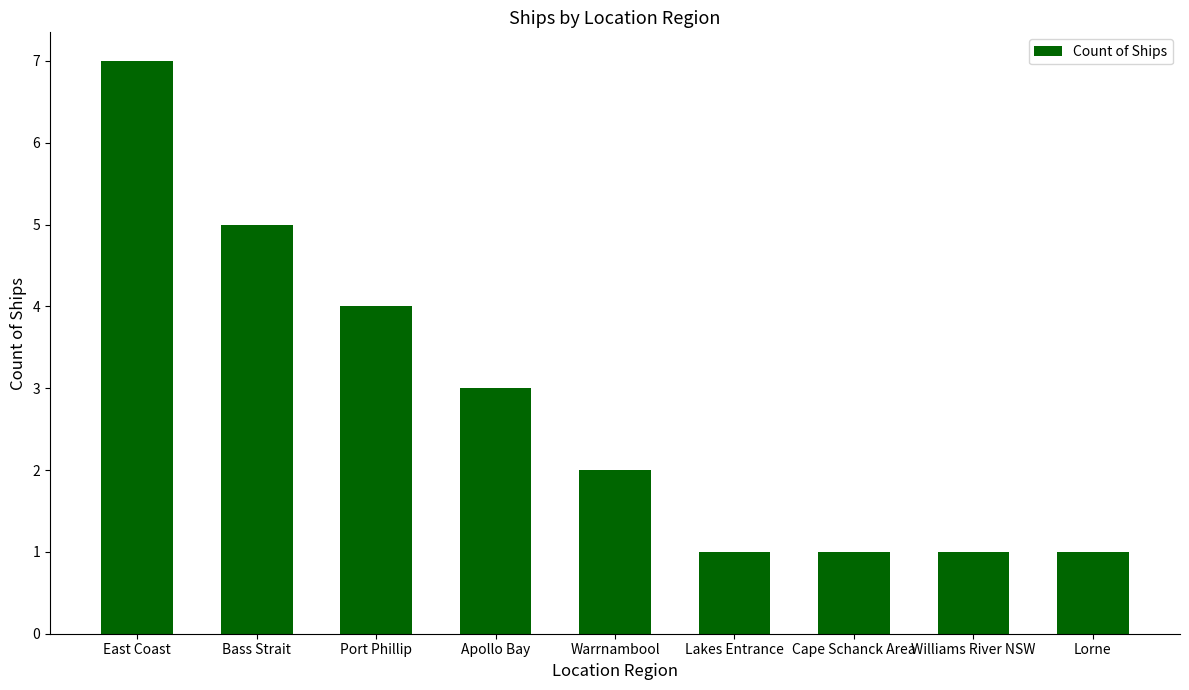

Between East Coast and Williams River NSW, which is larger?

East Coast